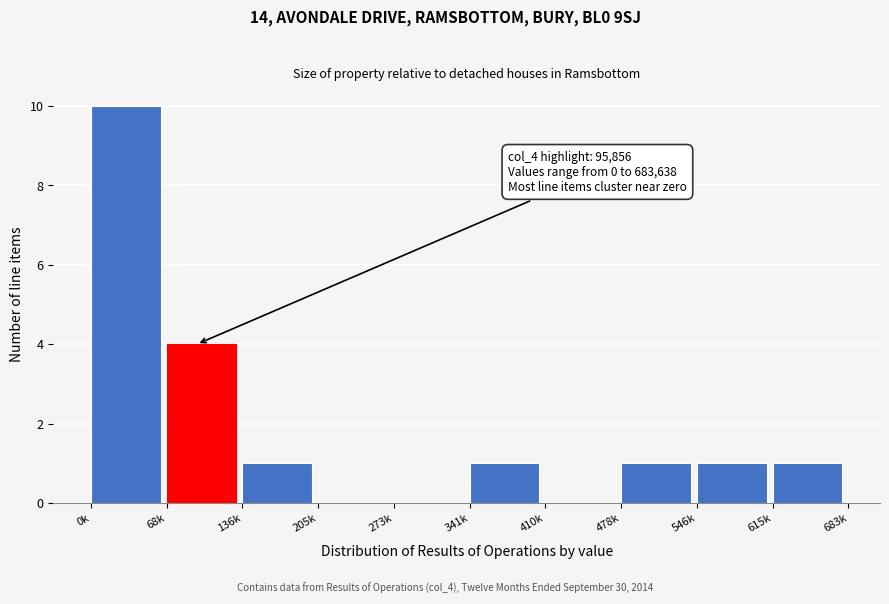

Reading left to right, what are all the values shown in this chart?

0k=10	68k=4	136k=1	205k=0	273k=0	341k=1	410k=0	478k=1	546k=1	615k=1